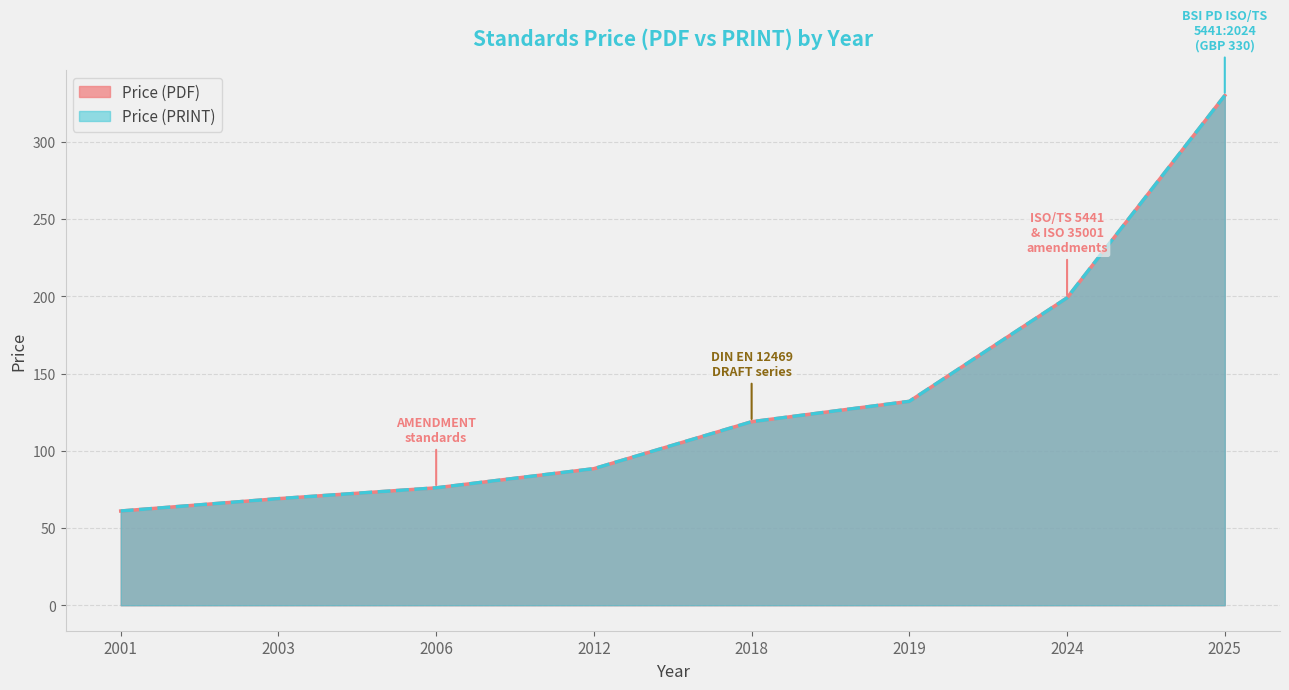

What is the value of the Price (PDF) point at the 2nd from the left?

69.0